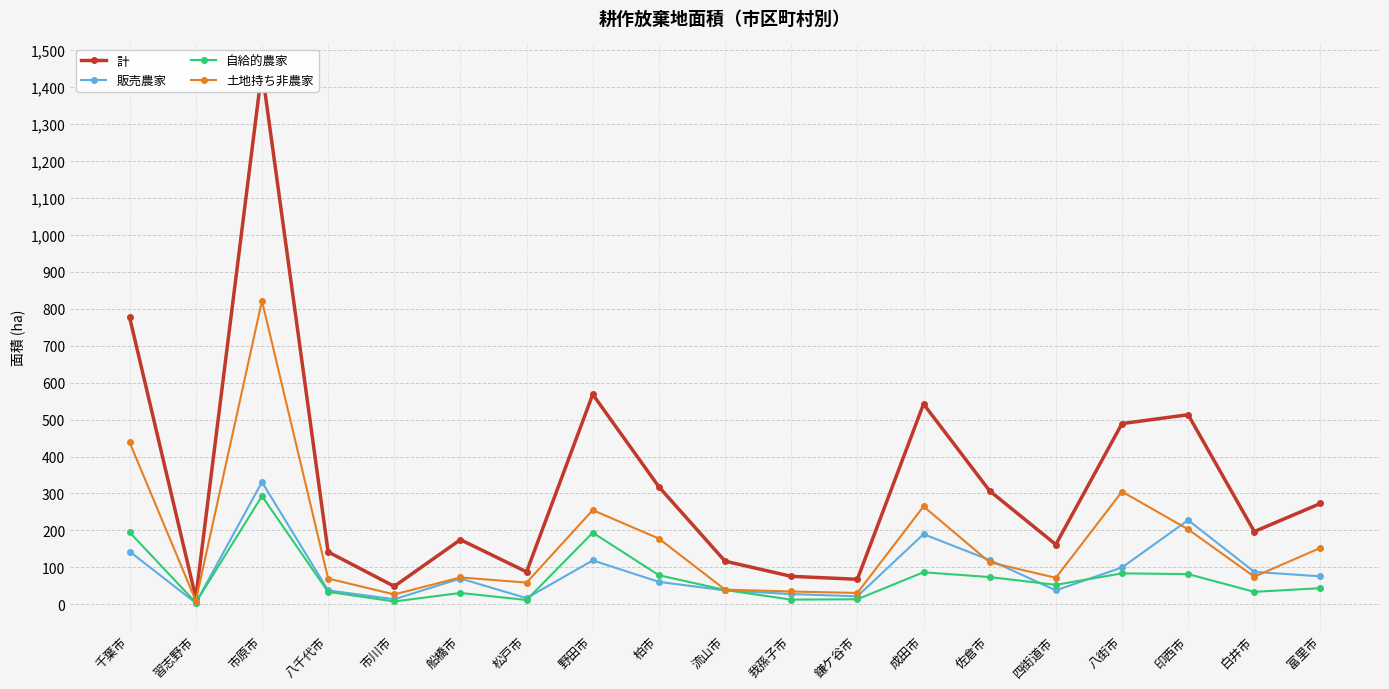

In 計, how many points are lower than both neighbors (excluding endpoints)?

6